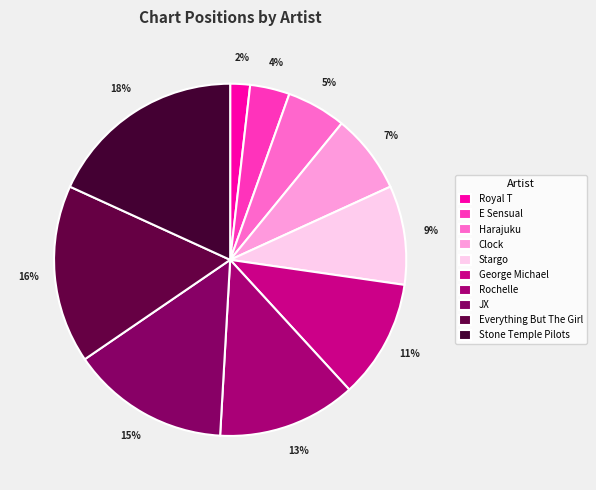

To the nearest percent, what is the difference between the Rochelle and Stone Temple Pilots slice percentages?

5%